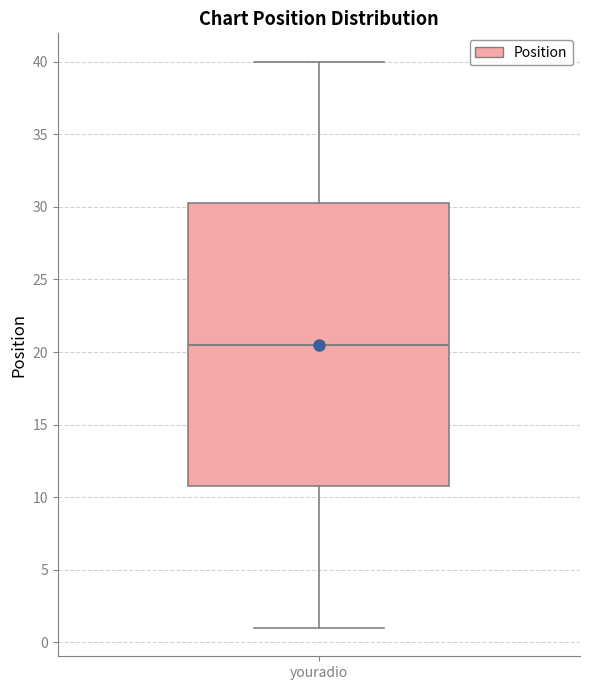

Where does the lower whisker of the box for youradio end on the y-axis? The values are not printed on the chart, so give them approximately, as read against the axis.

1.0